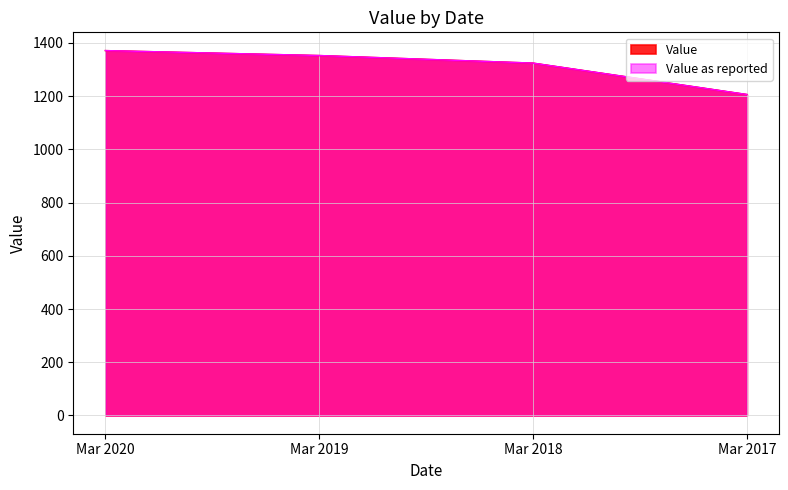

Which label corresponds to the largest value in the chart?

Mar 2020